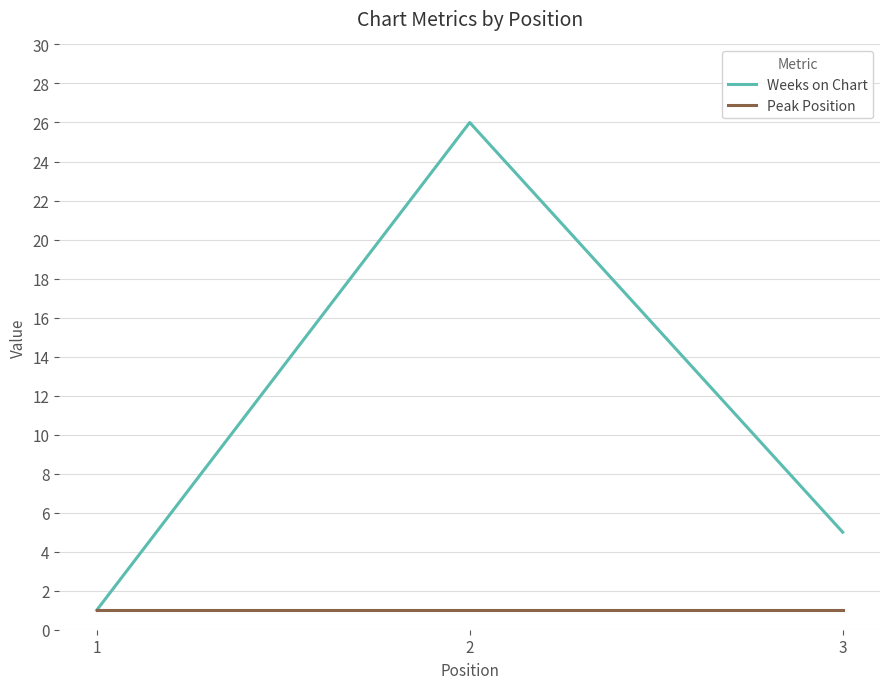

What are all the series names shown in the legend?

Weeks on Chart, Peak Position